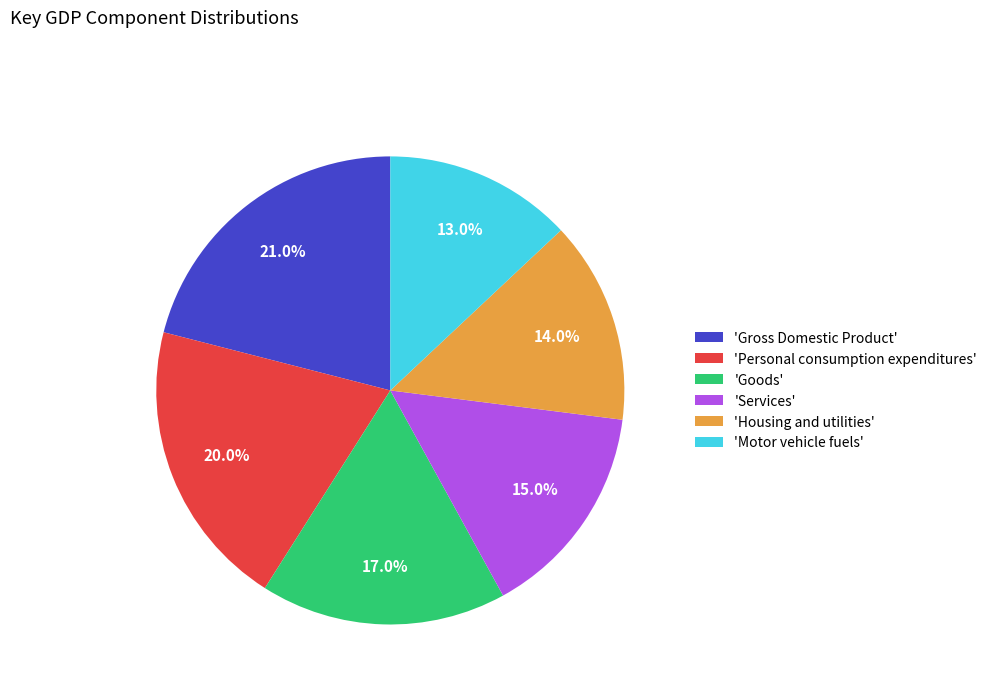

What portion of the pie excludes 'Housing and utilities'?

86.0%